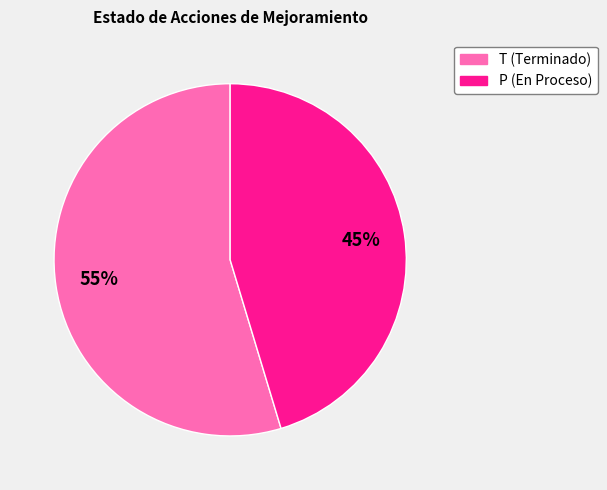

Is the sum of P and T greater than half?

Yes